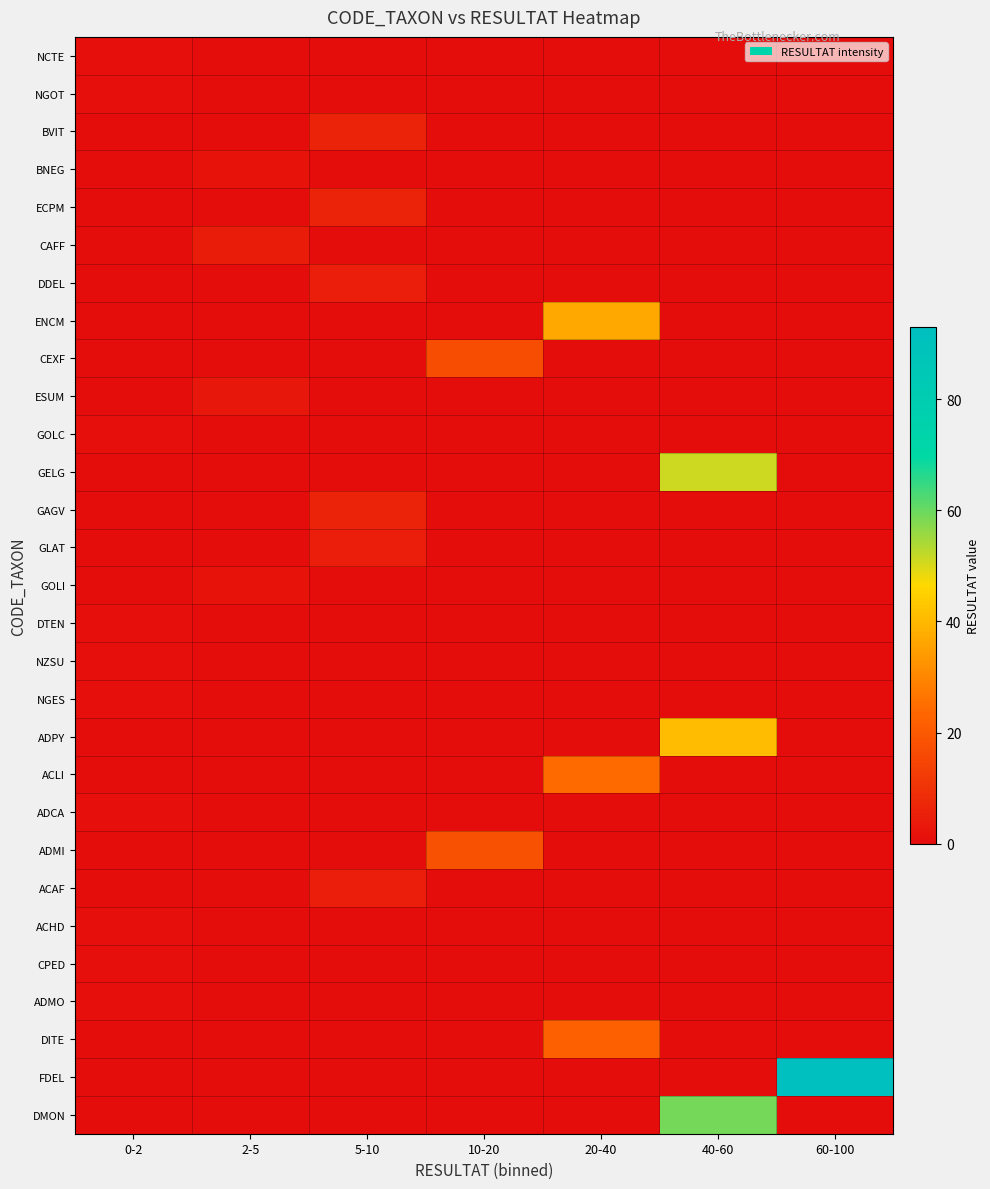

Count the number of data series in this chart.

29